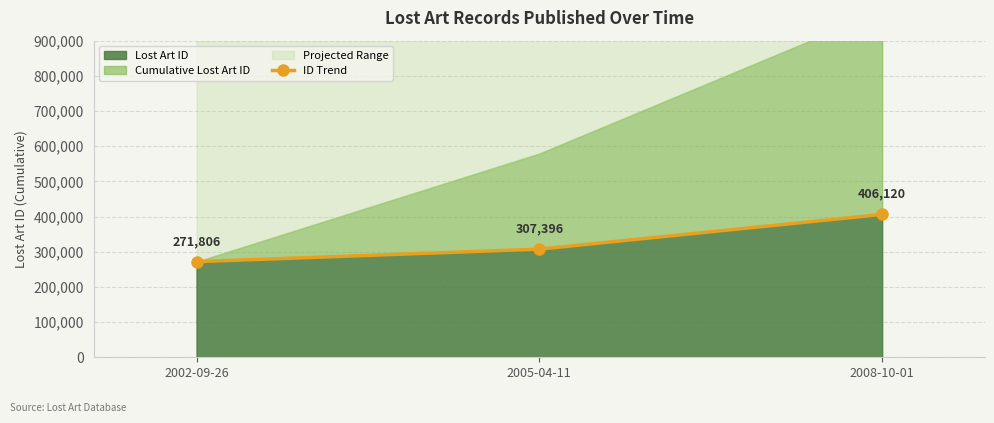

List the labels in order of value, largest first.

2008-10-01, 2005-04-11, 2002-09-26